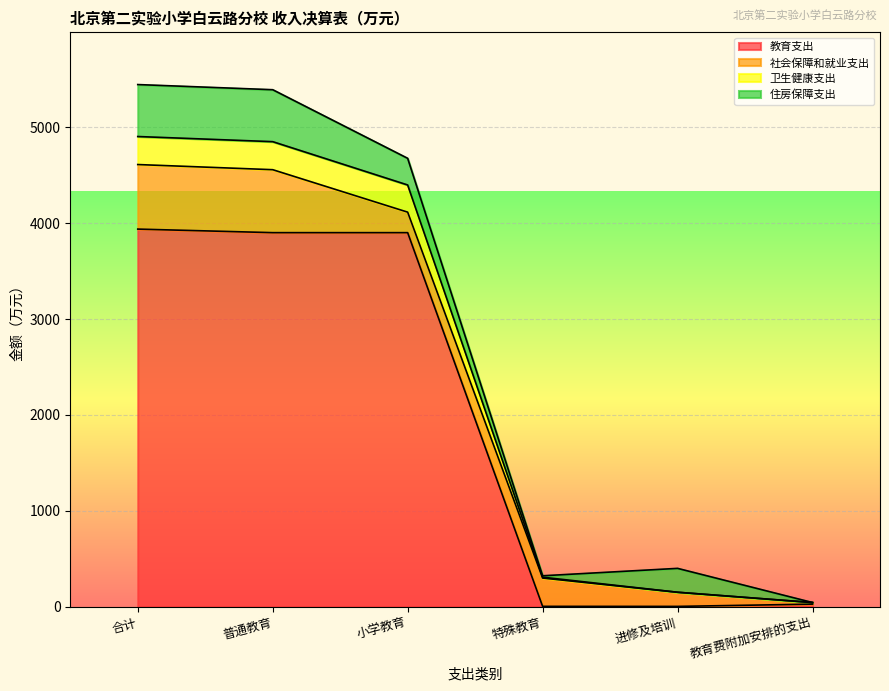

What is the maximum value for 教育支出?

3938.0